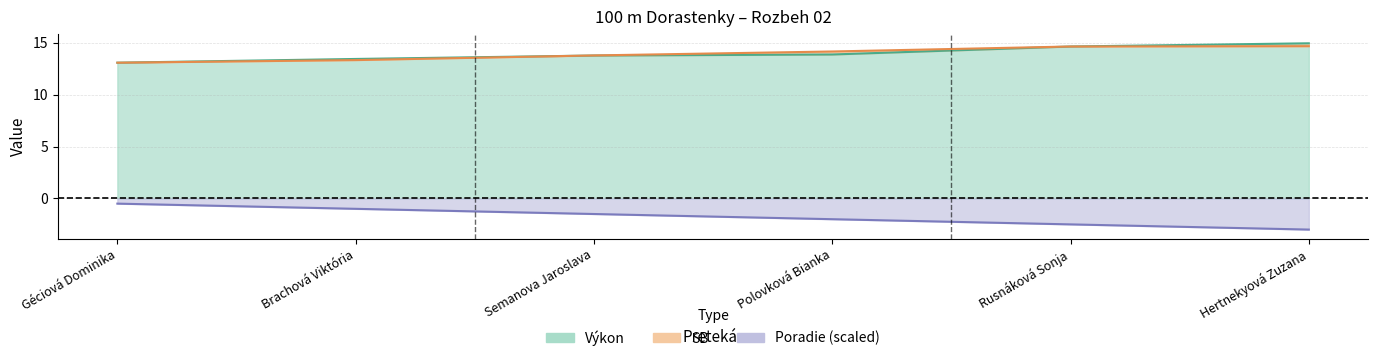

True or false: Výkon and Poradie intersect in this chart.

False